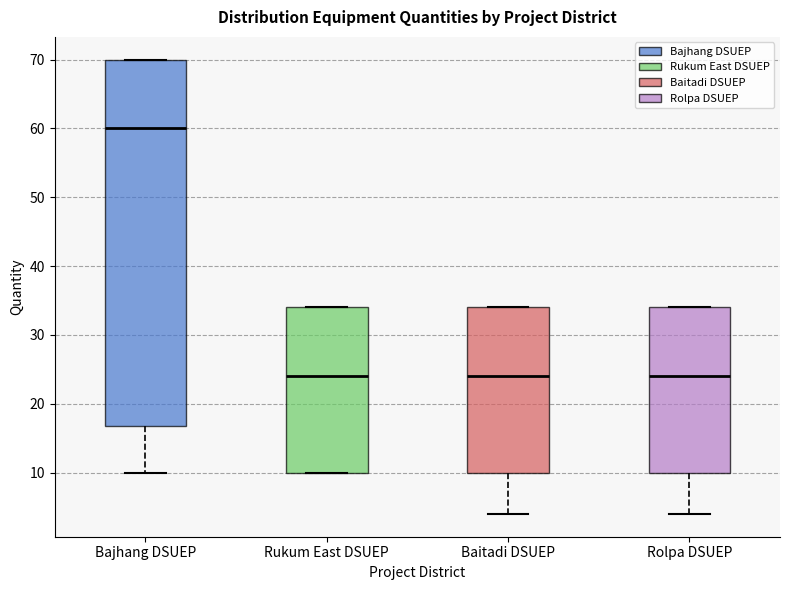

Where is the upper edge of the box for Baitadi DSUEP on the y-axis? The values are not printed on the chart, so give them approximately, as read against the axis.

34